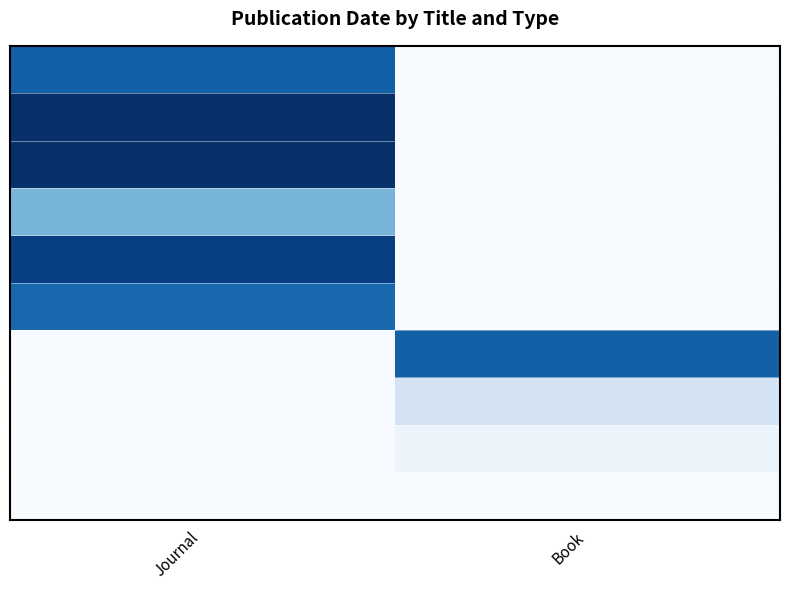

Which category has the highest value across all series?

Journal